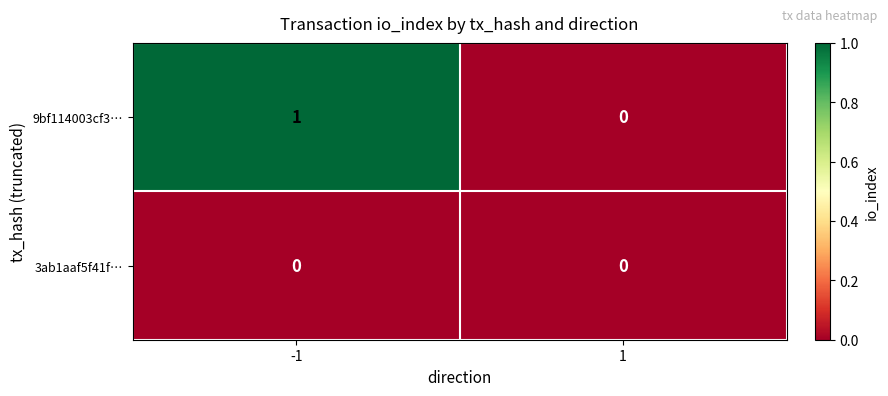

What is the spread (max minus min) of values at -1?

1